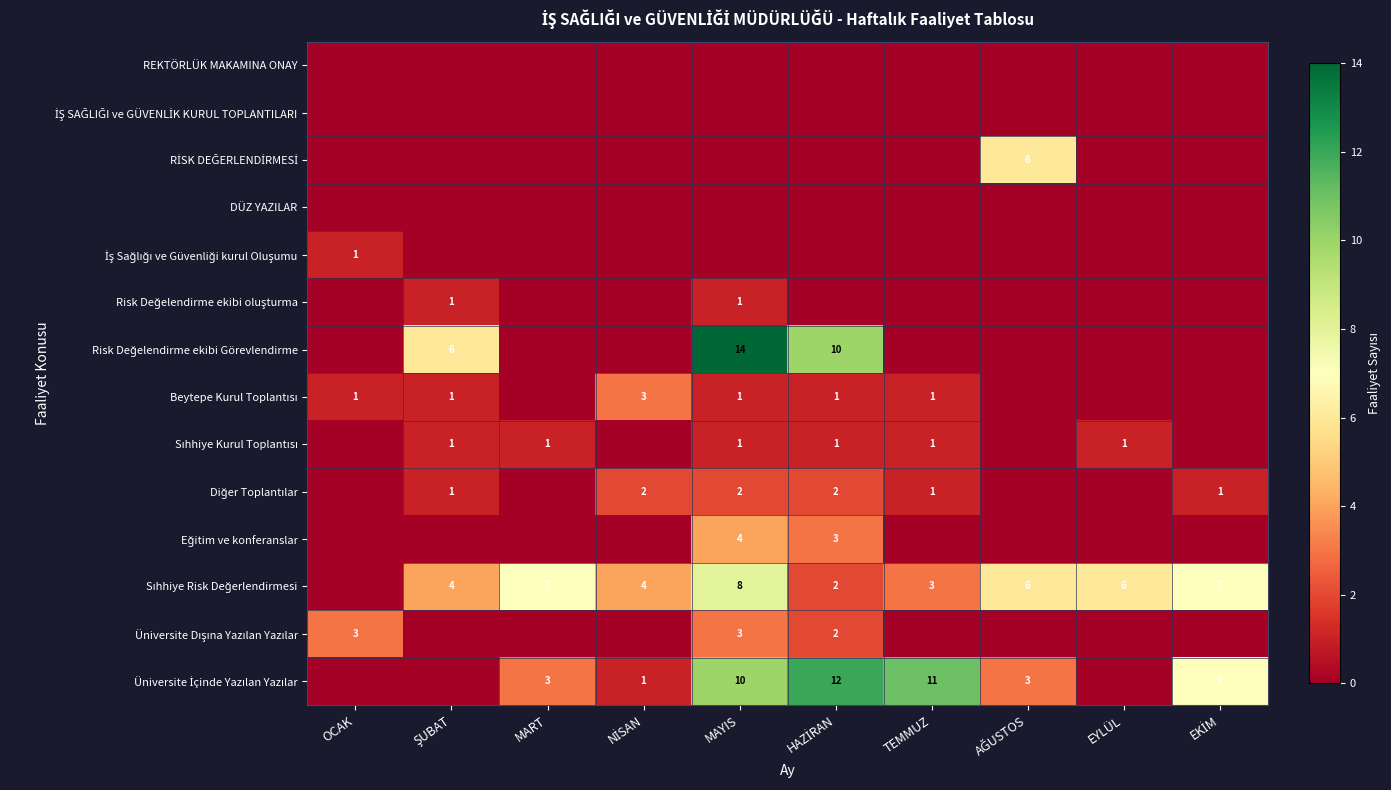

At which label does Sıhhiye Risk Değerlendirmesi reach its minimum?

OCAK